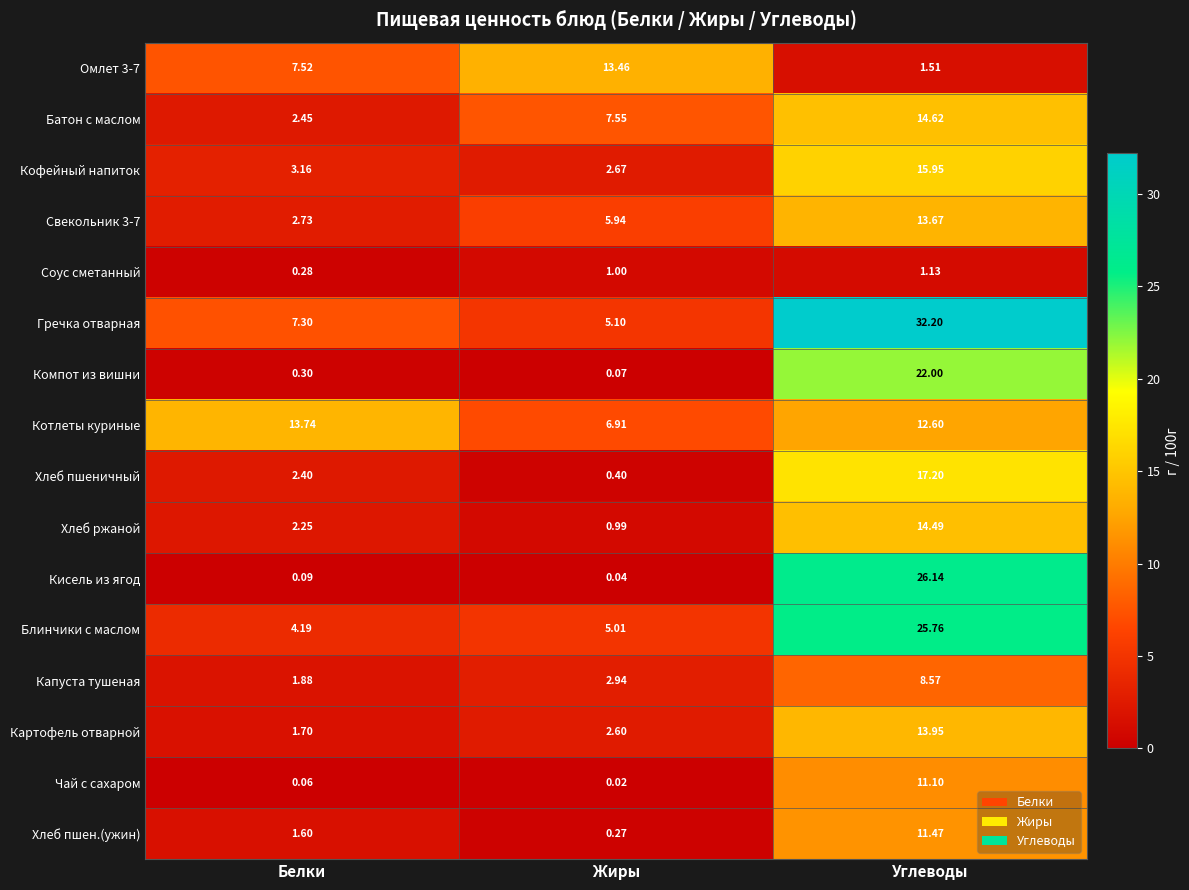

At which label does Хлеб ржаной first exceed 2?

Белки